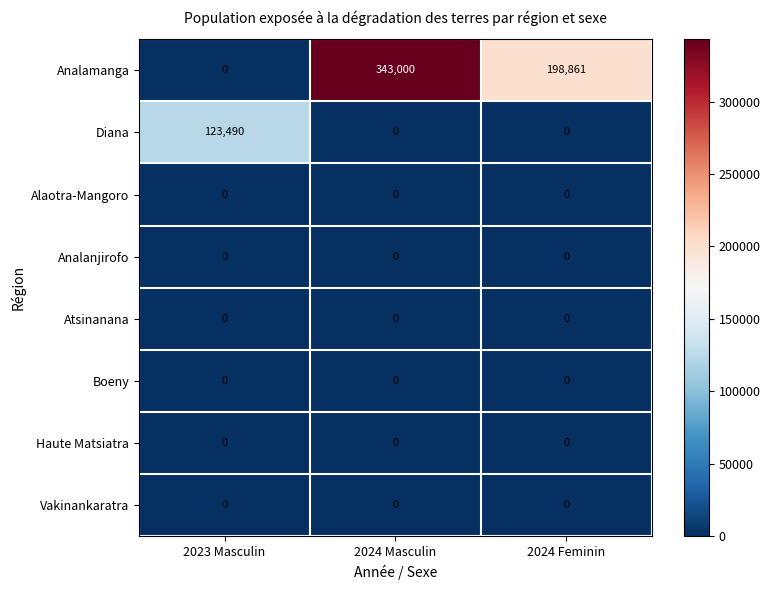

What is the average value of the Analamanga series?

180620